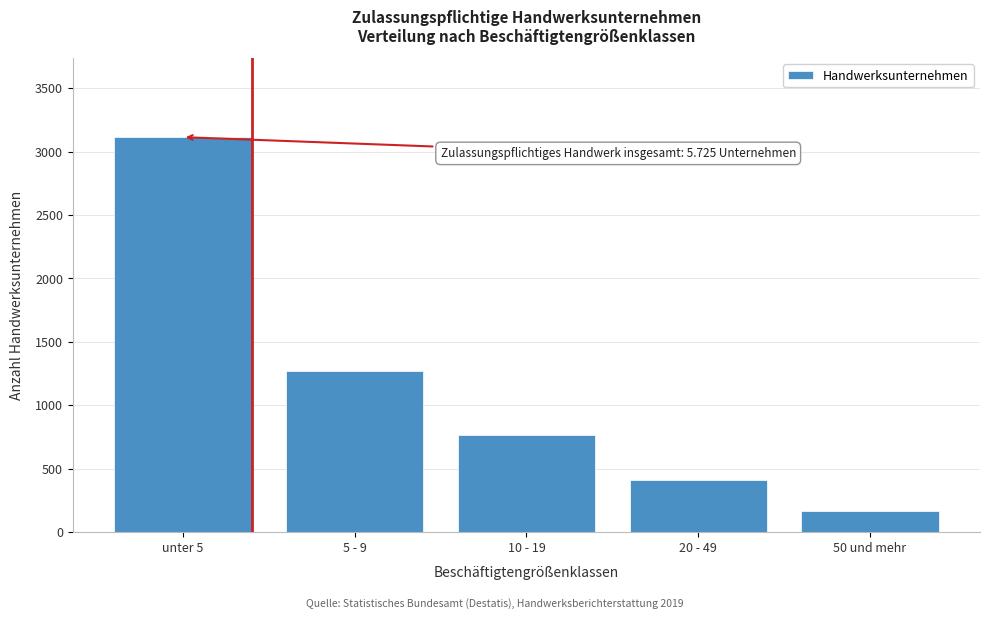

Reading left to right, transcribe all the data shown in this chart.

unter 5=3115	5 - 9=1272	10 - 19=762	20 - 49=410	50 und mehr=166